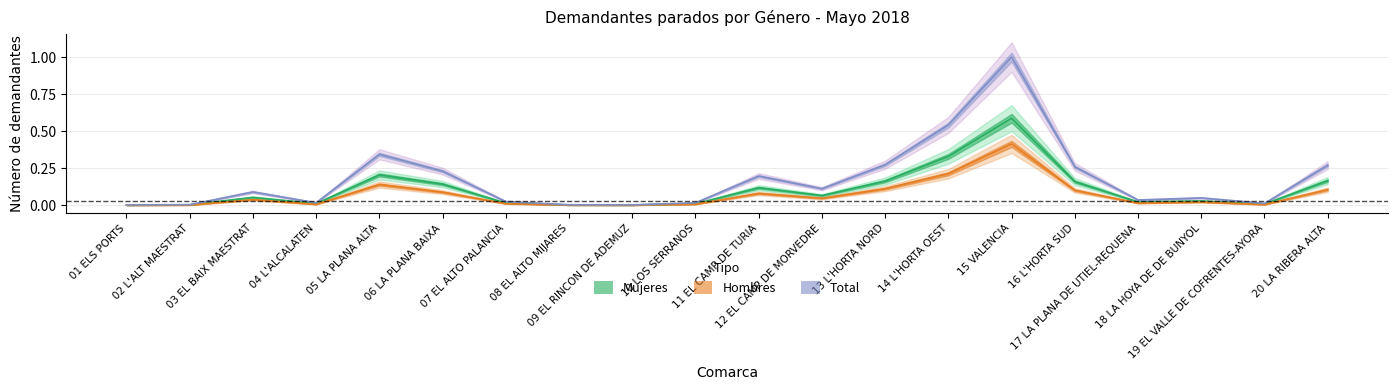

True or false: Total and Mujeres intersect in this chart.

False